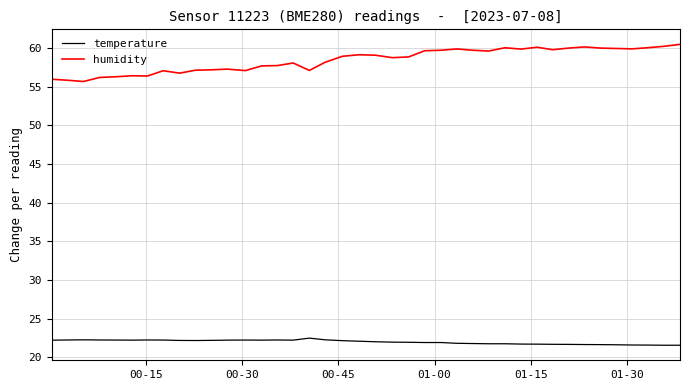

Which series has the largest total across all categories?

humidity